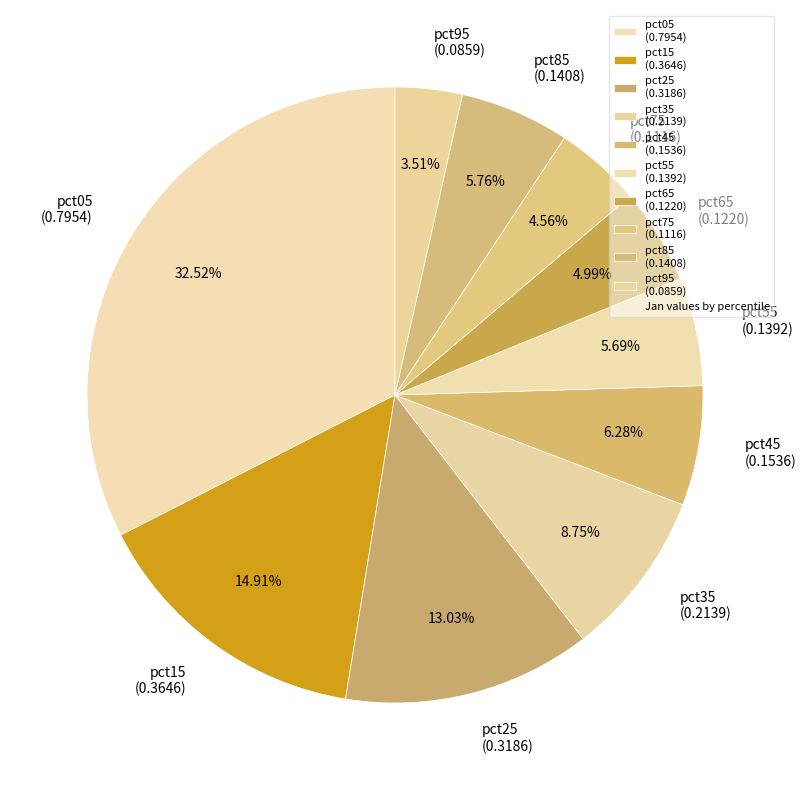

Does any single category account for the majority?

No